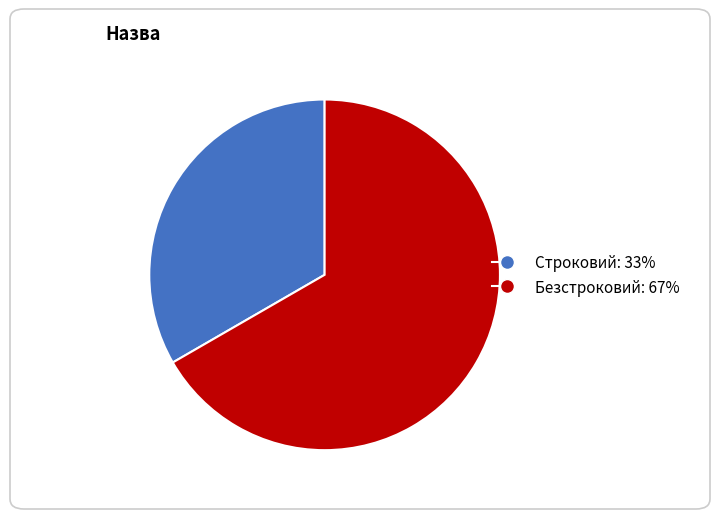

How many segments does this pie chart have?

2